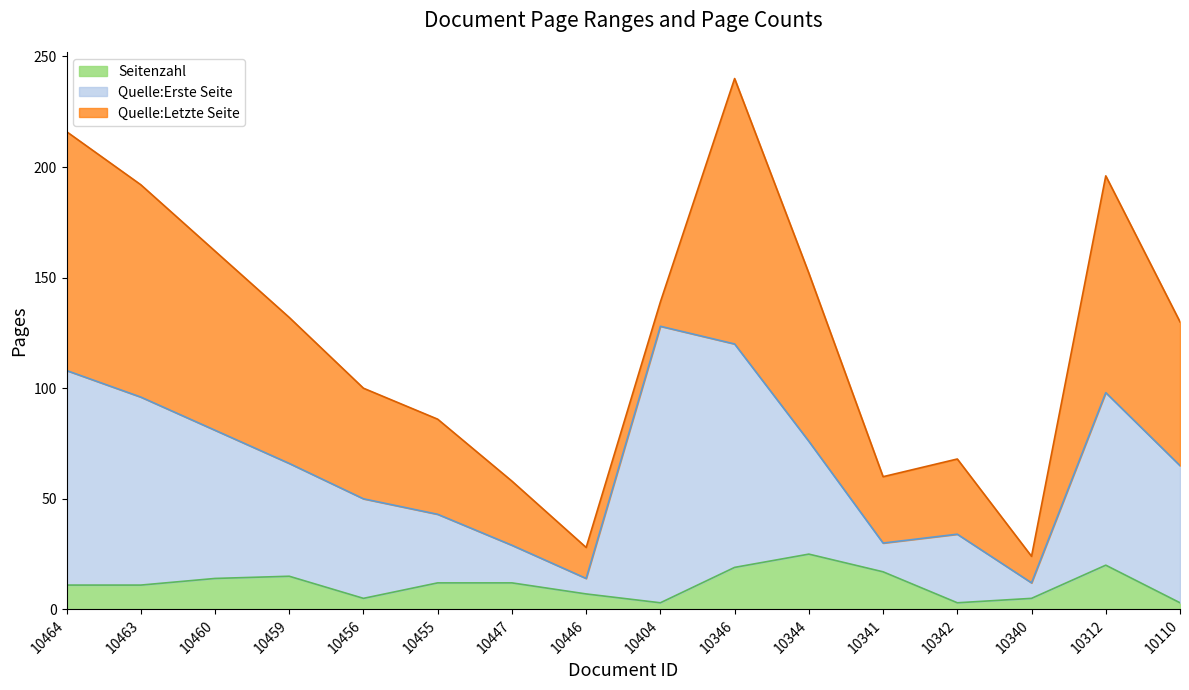

At which category is the sum across all series the highest?

10346